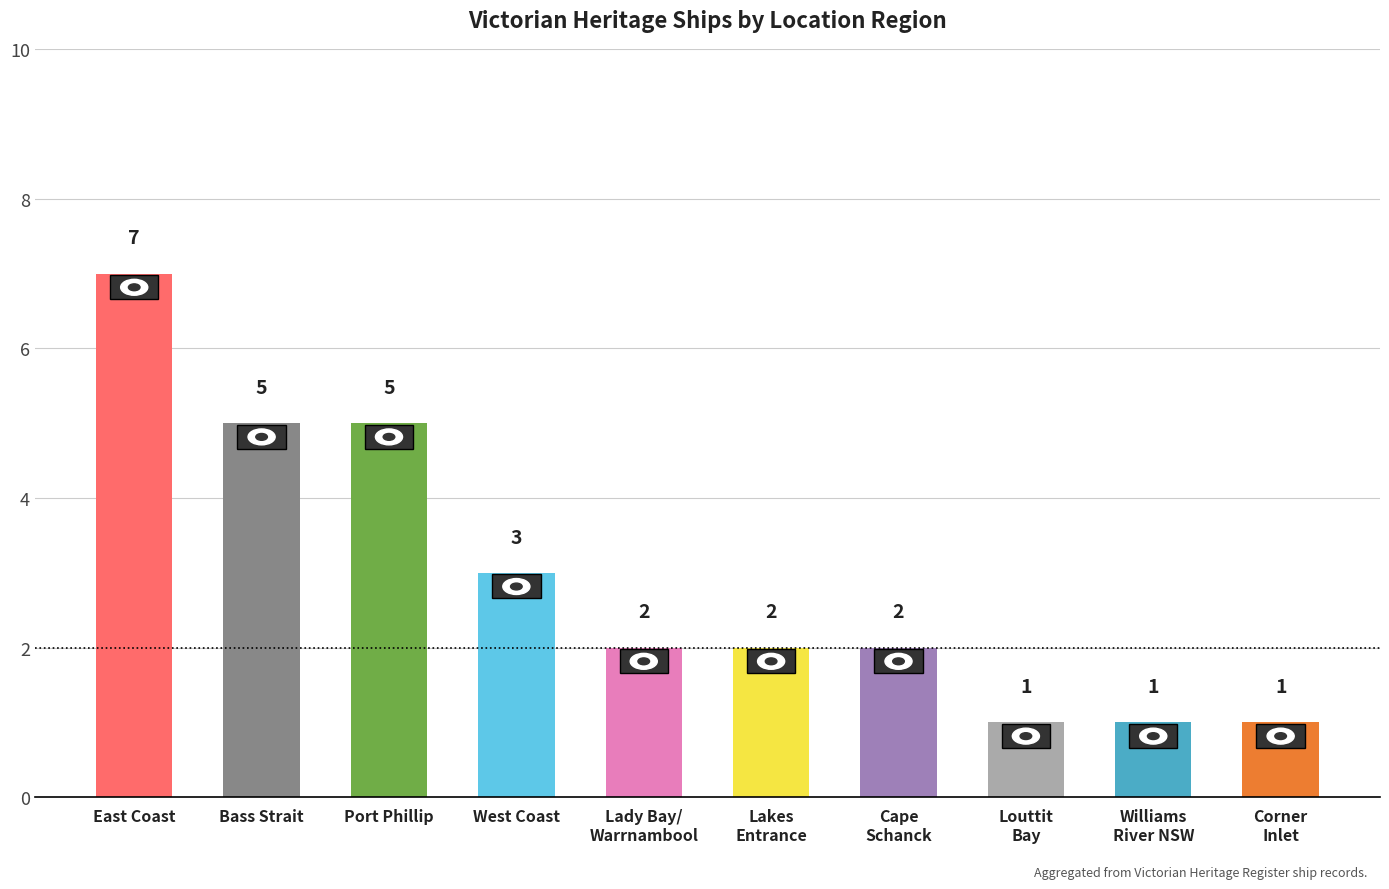

Are the bars horizontal?

No